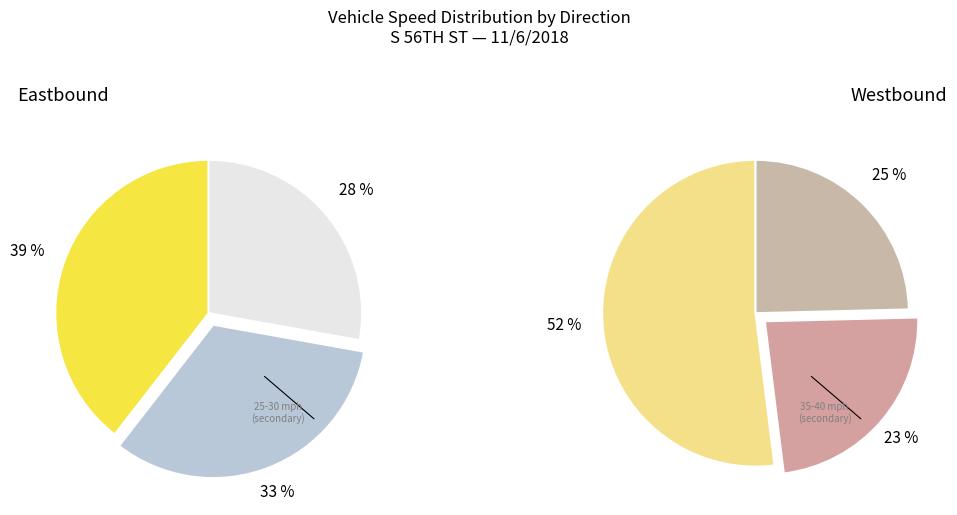

Is 10-15 the majority of the pie?

No